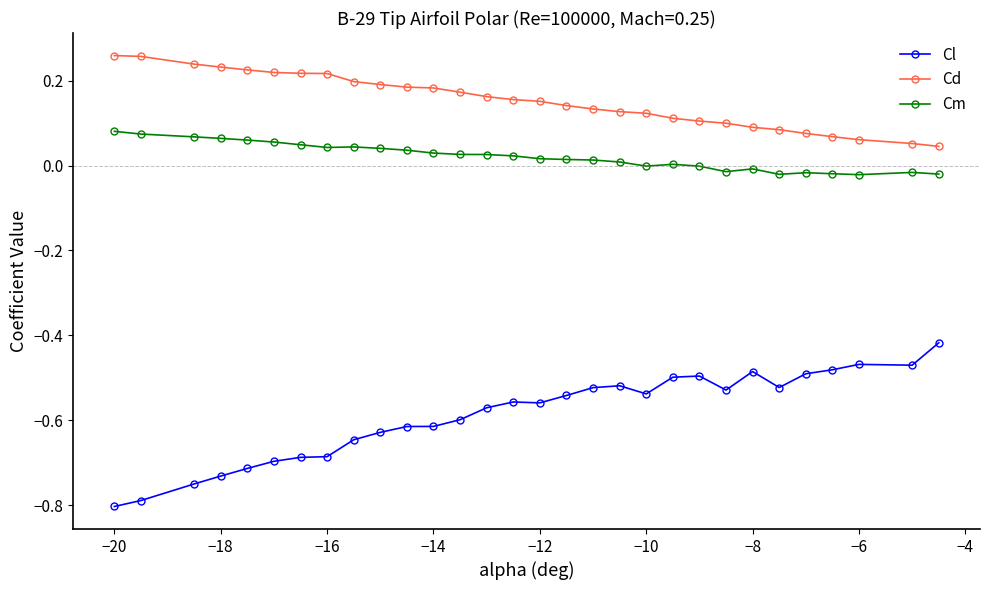

Which series has the widest spread of values?

Cl